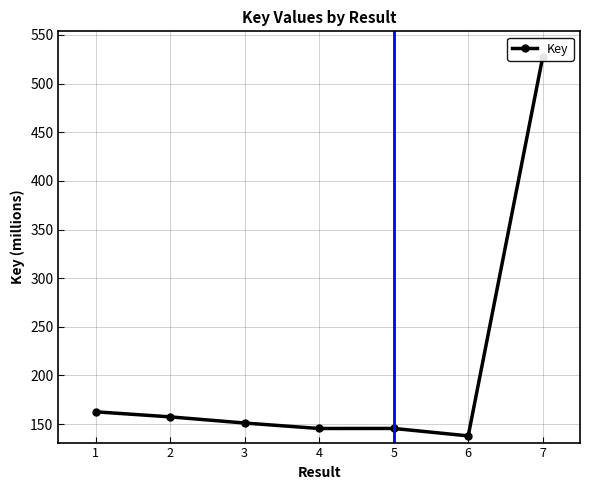

Reading left to right, transcribe all the data shown in this chart.

162.6	157.4	151.1	145.5	145.5	137.9	527.4